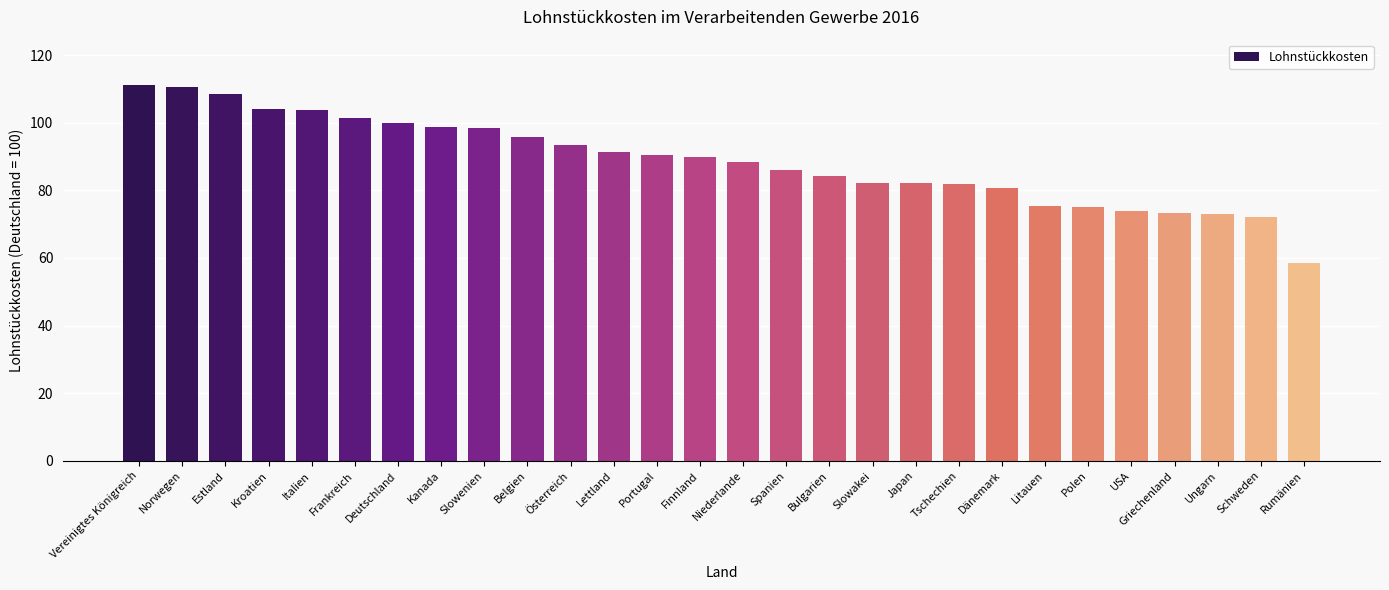

Which has a higher value, Österreich or Ungarn?

Österreich